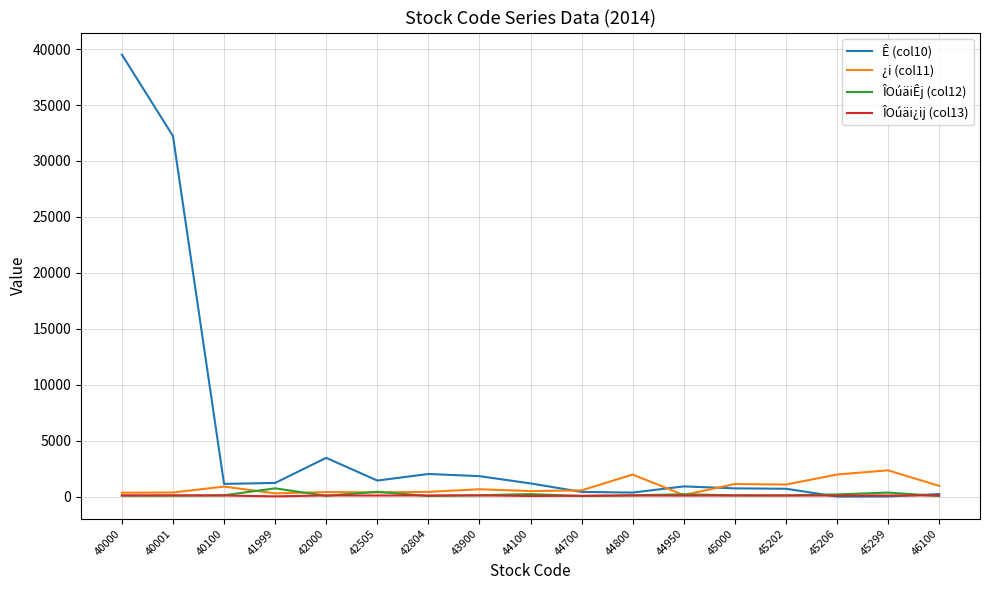

The ¿i (col11) series shows 1133.0 at 45000. True or false?

True